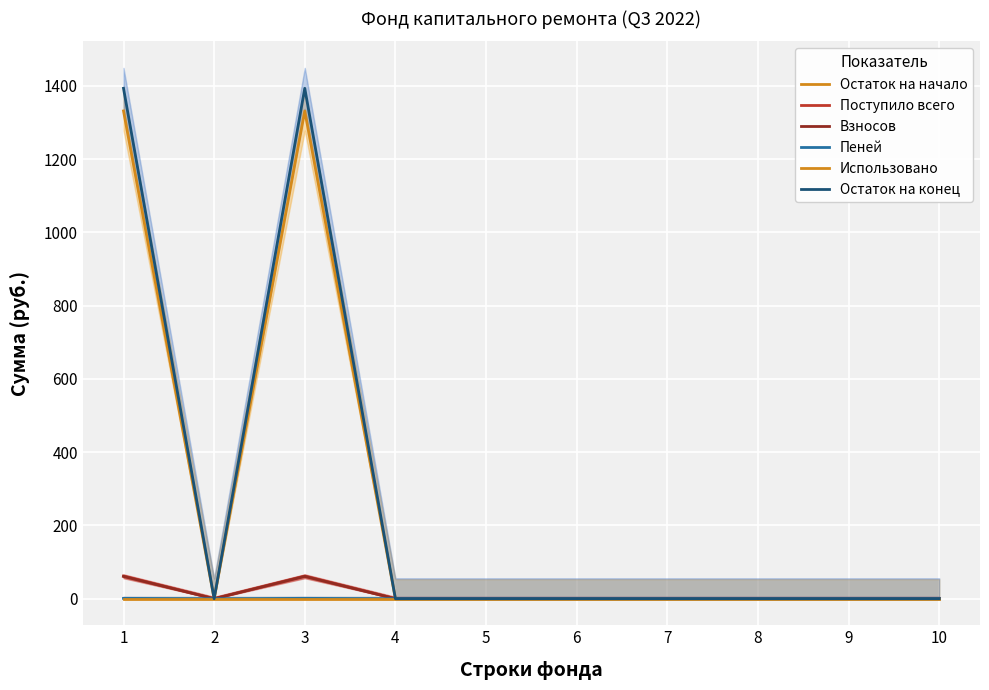

What is the value of the Остаток на начало point at the 3rd from the left?

1331.5